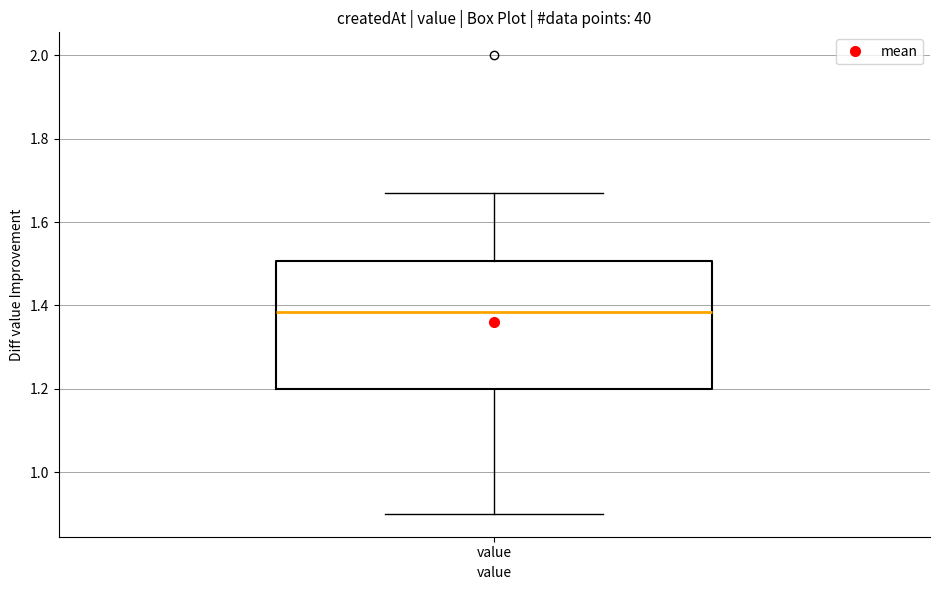

Transcribe this box plot: give where the median line is, the range the box spans, and where the two whiskers end, as read against the y-axis. The values are not printed on the chart, so give them approximately, as read against the axis.

median 1.38, box 1.20 to 1.50, whiskers 0.90 to 1.68